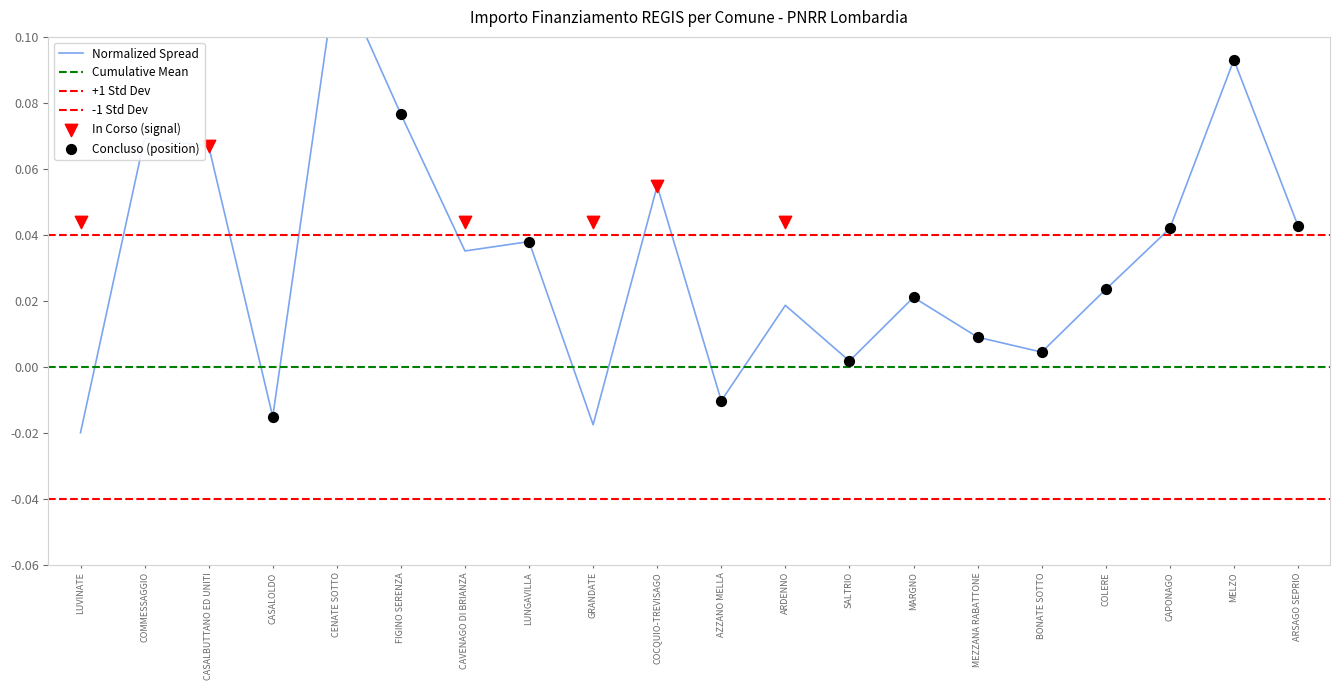

Which has a higher value, CENATE SOTTO or ARDENNO?

CENATE SOTTO